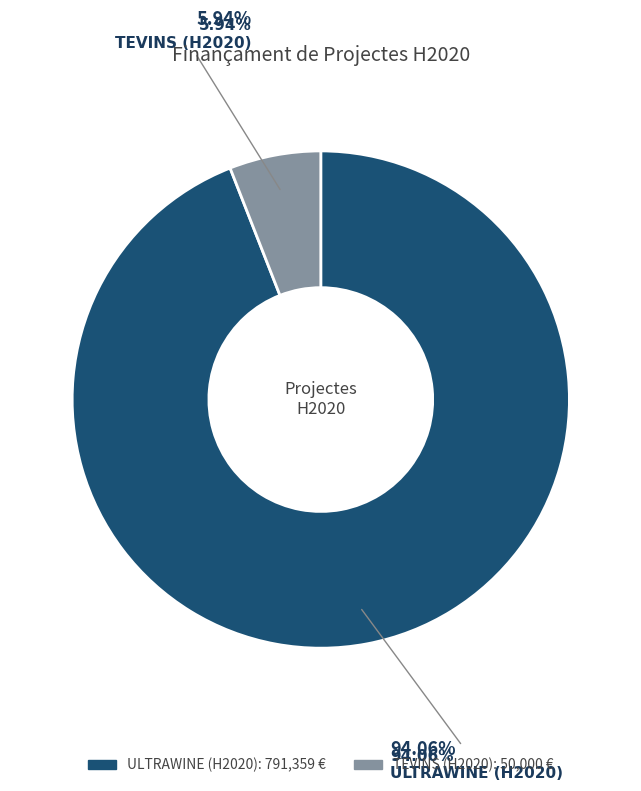

The TEVINS (H2020) slice represents 6% of the pie. True or false?

True